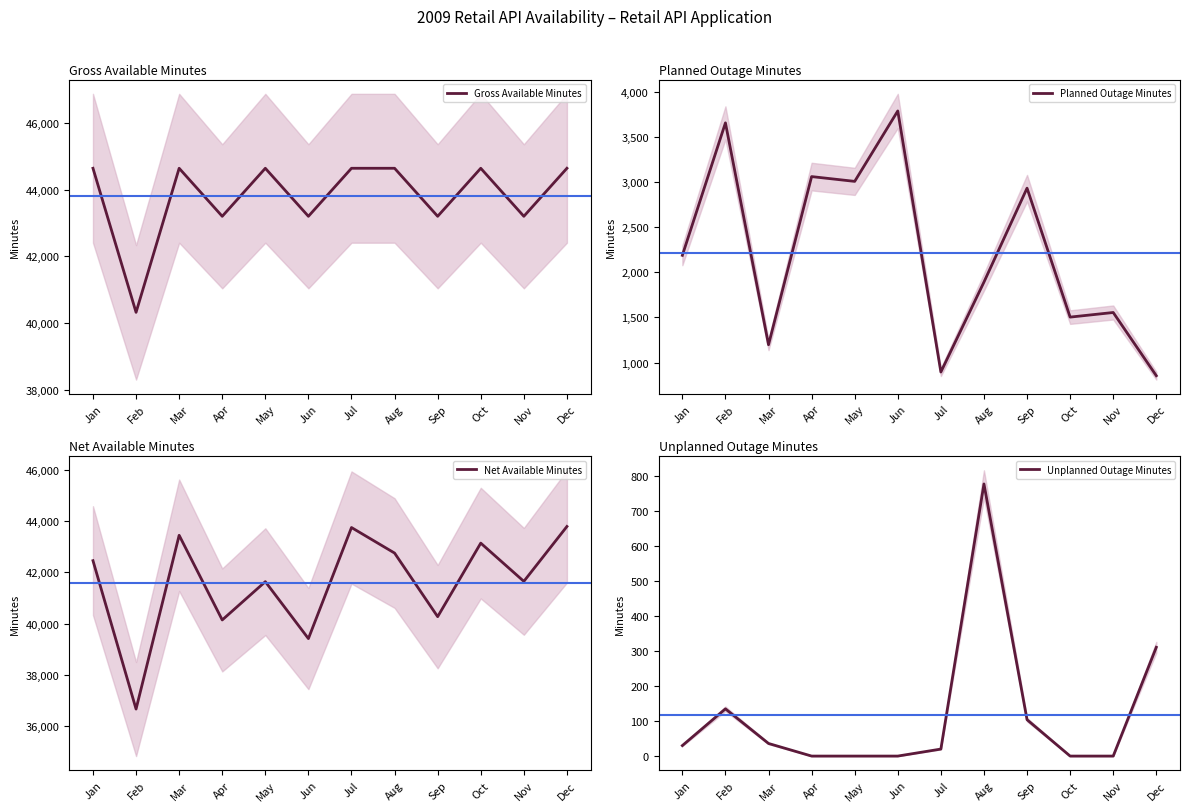

Which has a higher value, Dec or May?

Dec